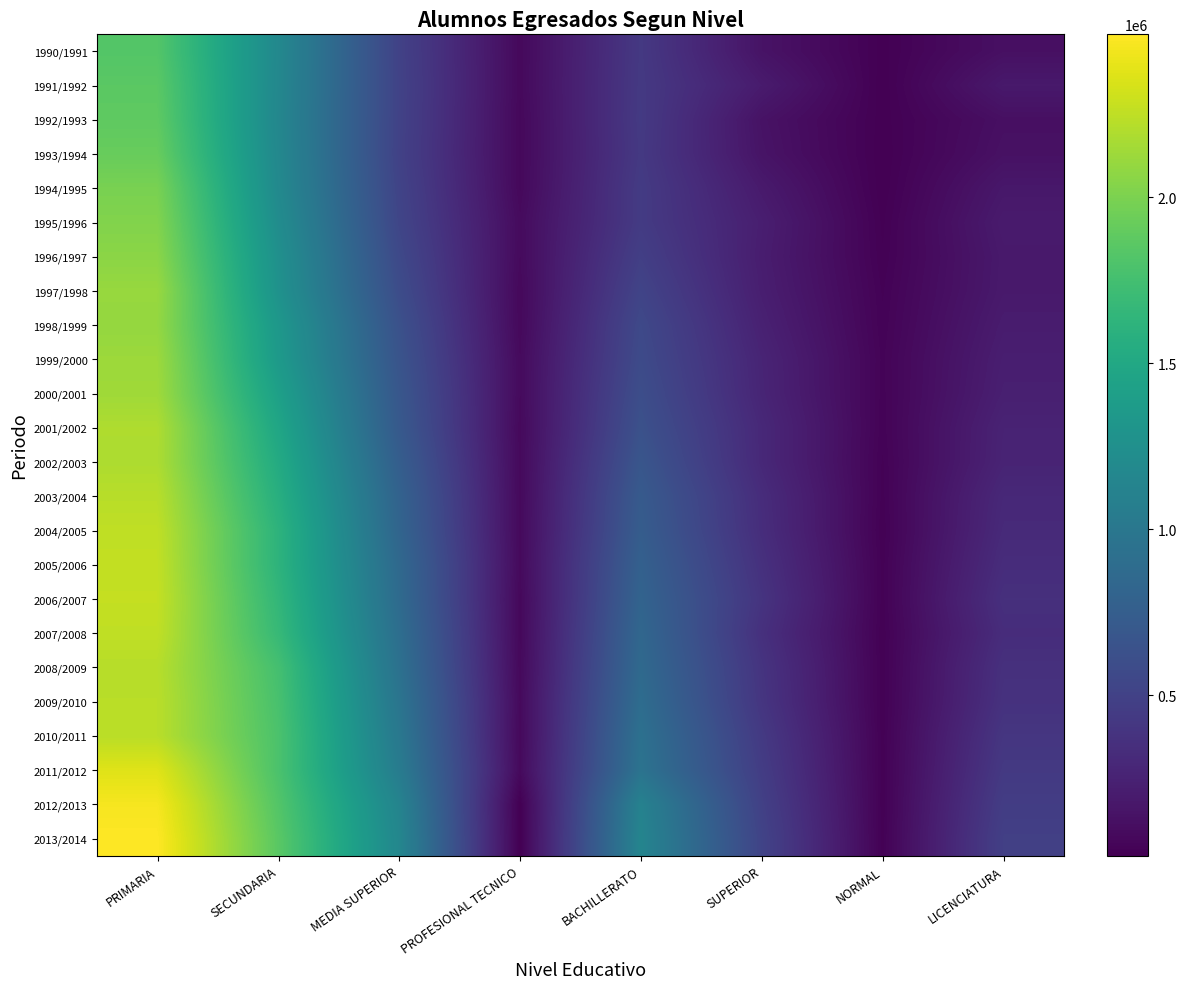

Count the number of categories in the chart.

8